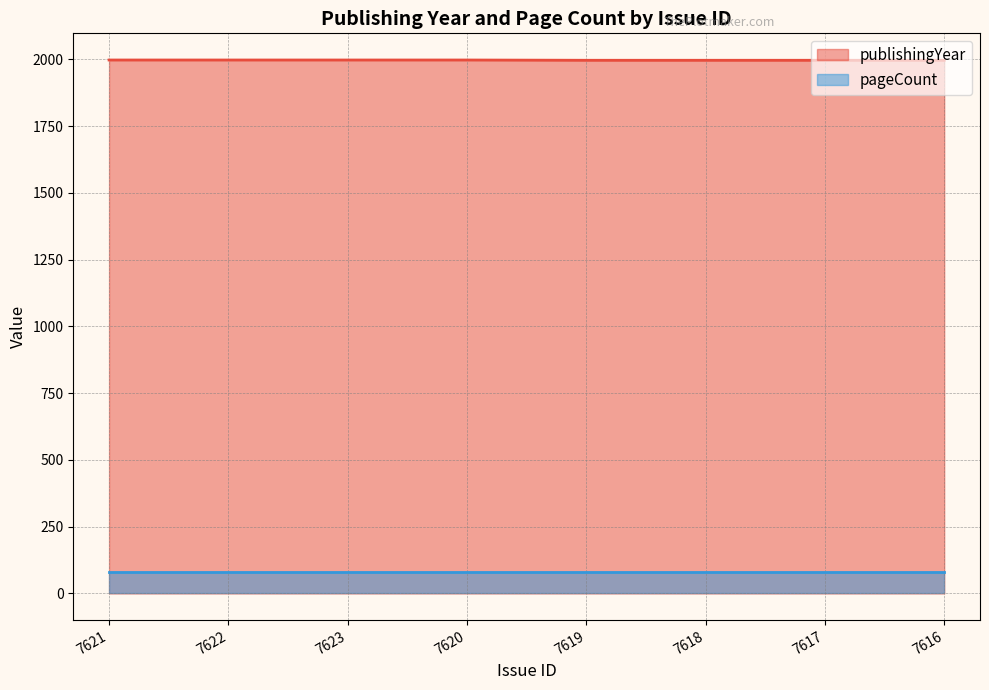

How many values are between 1997 and 1998?

8